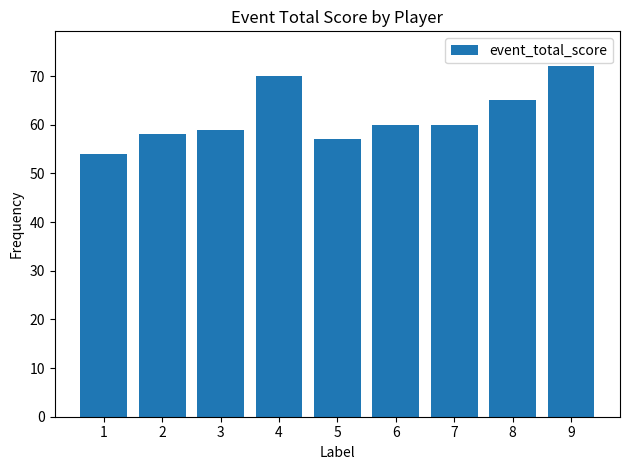

Reading right to left, what are all the values shown in this chart?

72	65	60	60	57	70	59	58	54